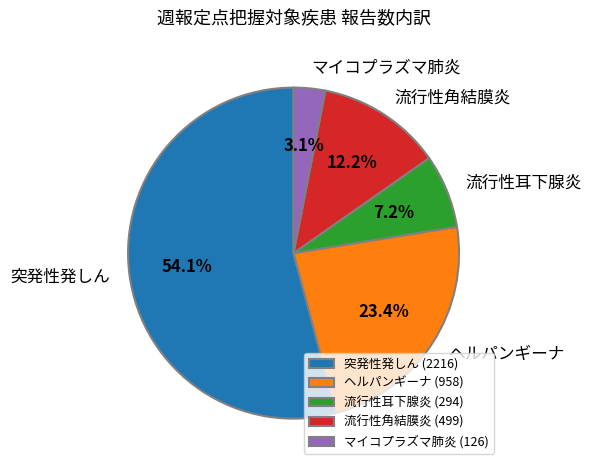

Do マイコプラズマ肺炎 and ヘルパンギーナ together represent more than half of the pie?

No